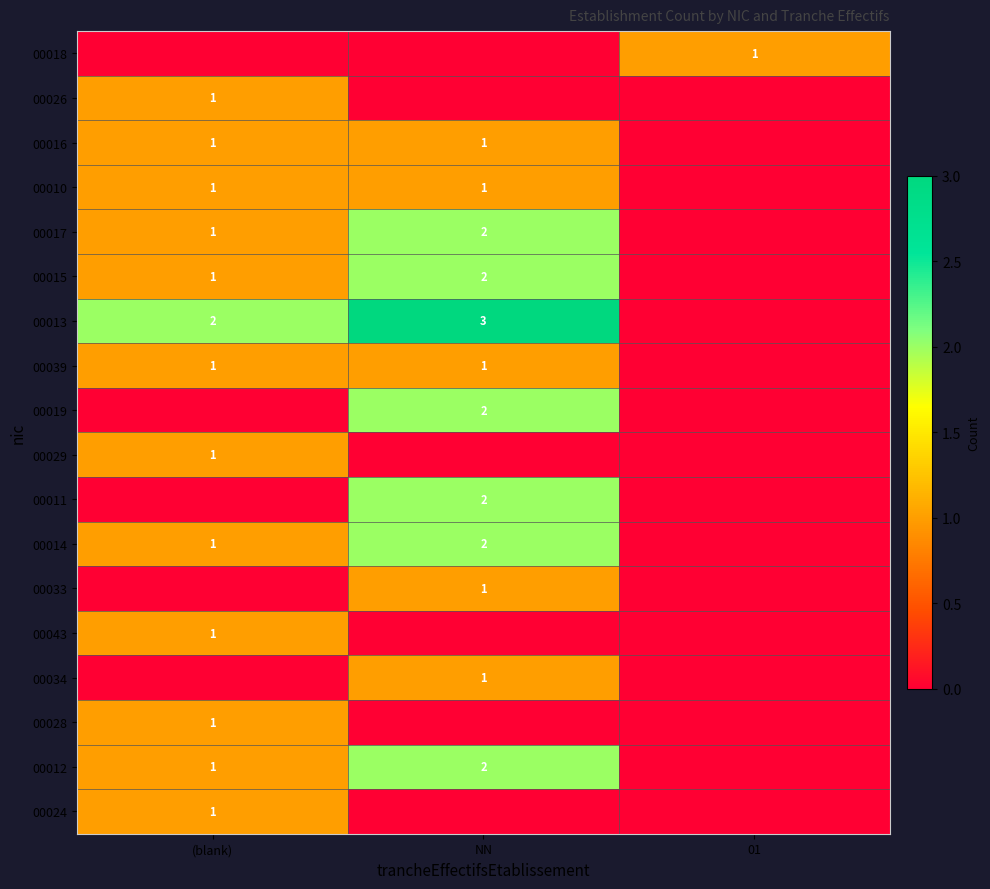

True or false: 00029 has a value of 1 at (blank).

True